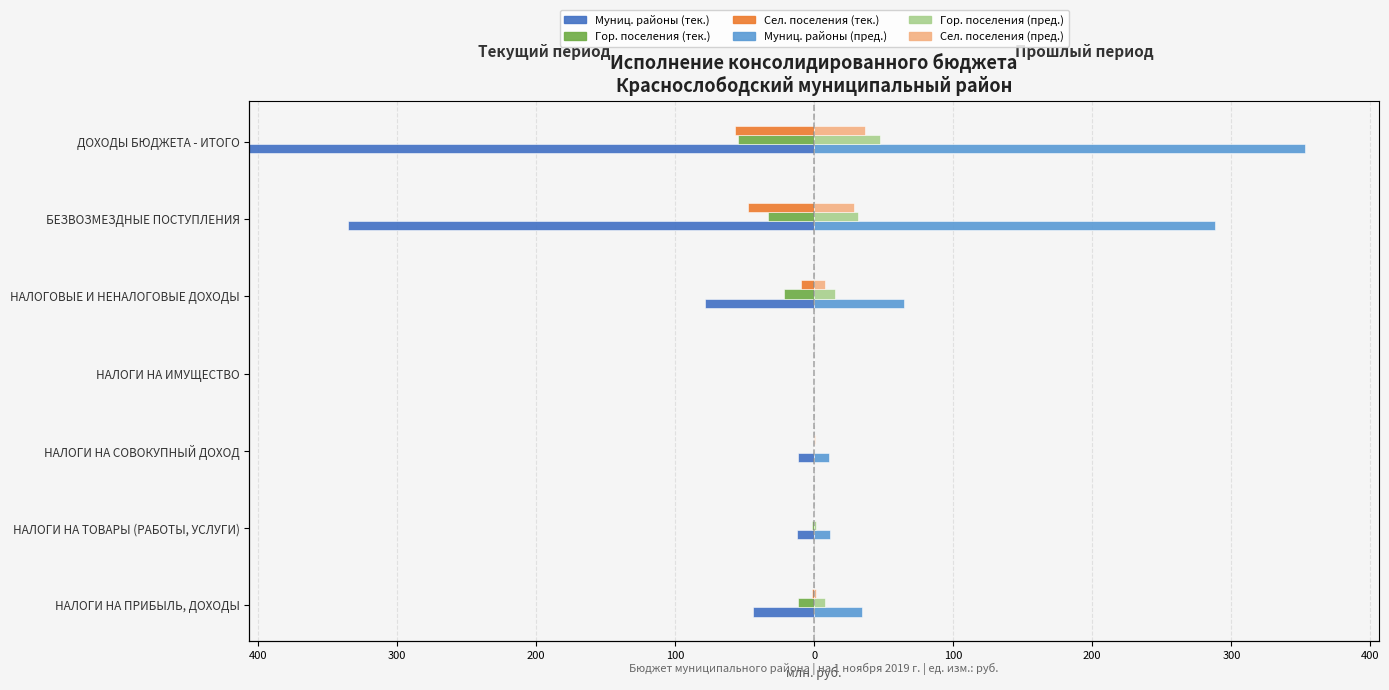

Are the bars grouped side by side (vs. stacked)?

Yes